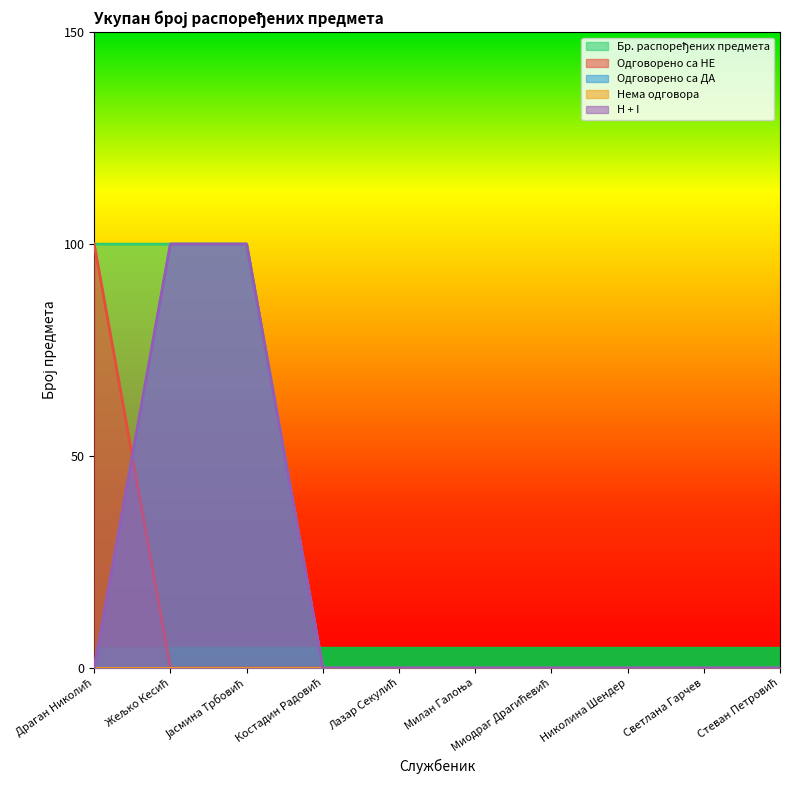

What position from the left is Јасмина Трбовић?

3